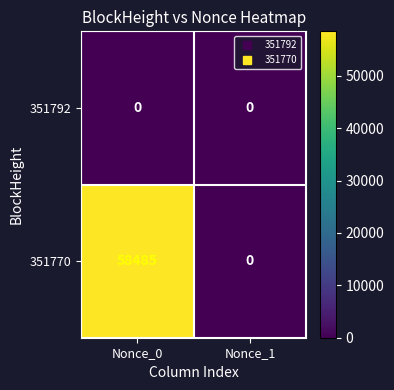

What is the total value across all series at Nonce_0?

58485